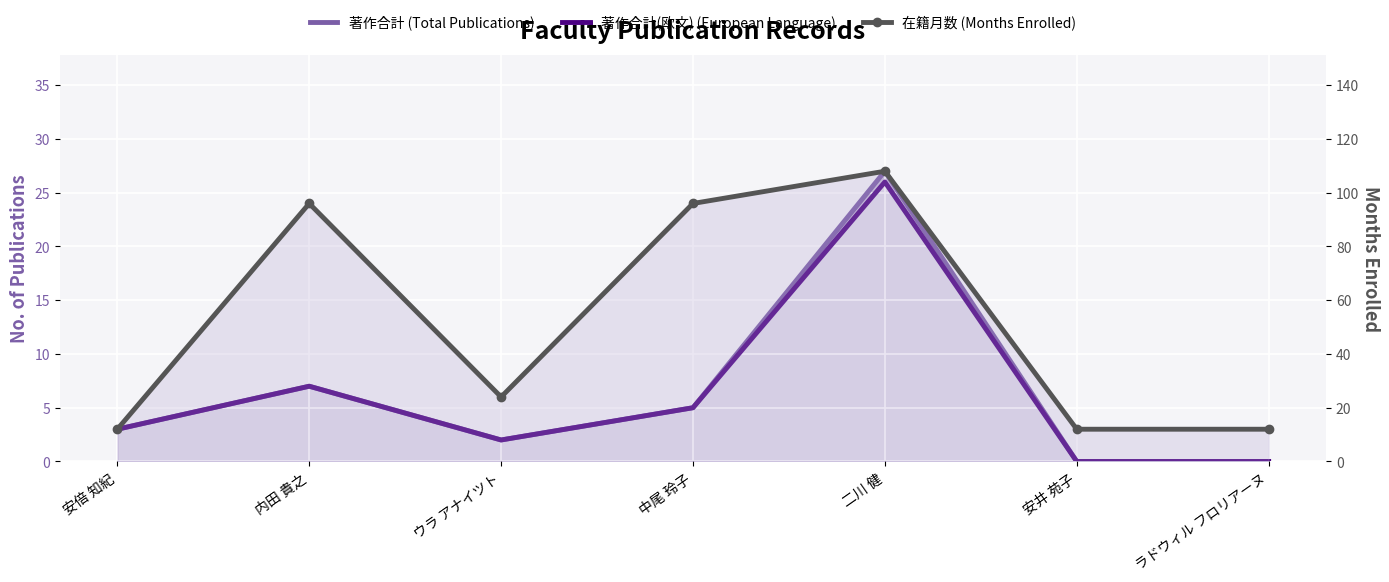

What position from the right is 安倍 知紀?

7